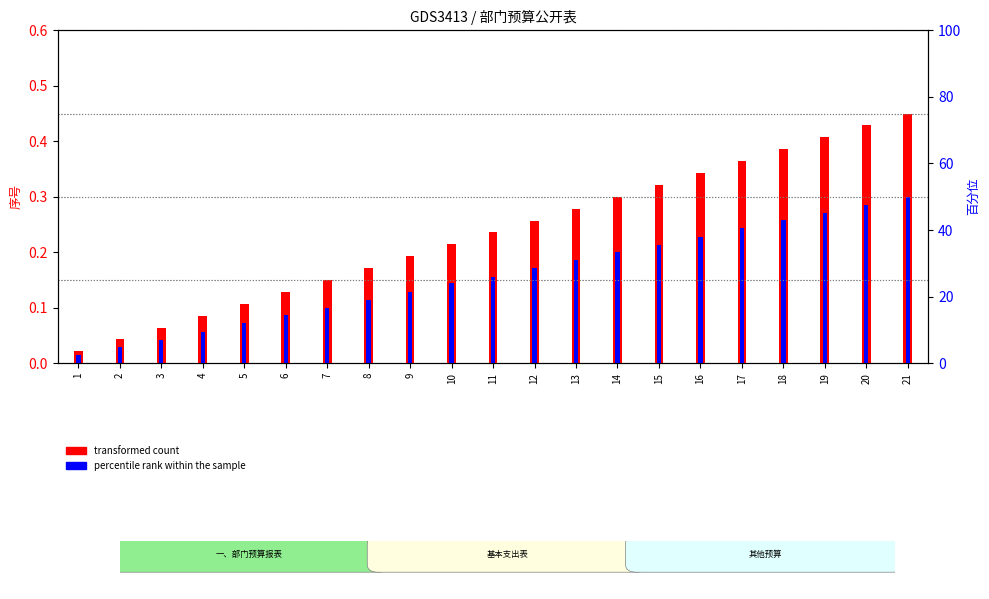

What is the difference between the maximum and minimum values in the transformed count series?

0.4